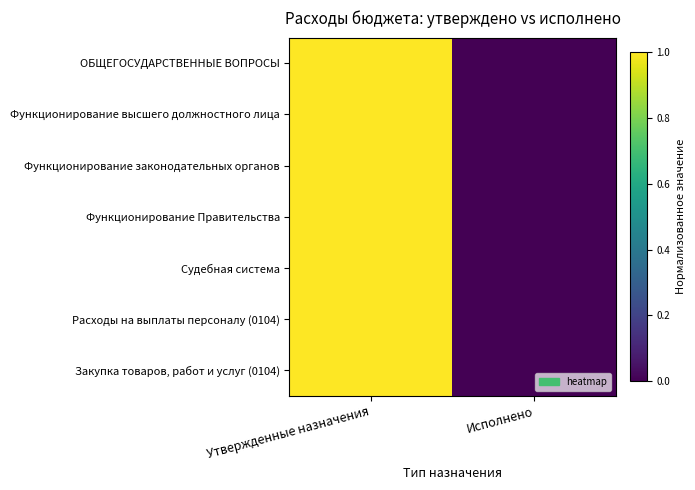

Which has a higher value, Исполнено or Утвержденные назначения?

Утвержденные назначения